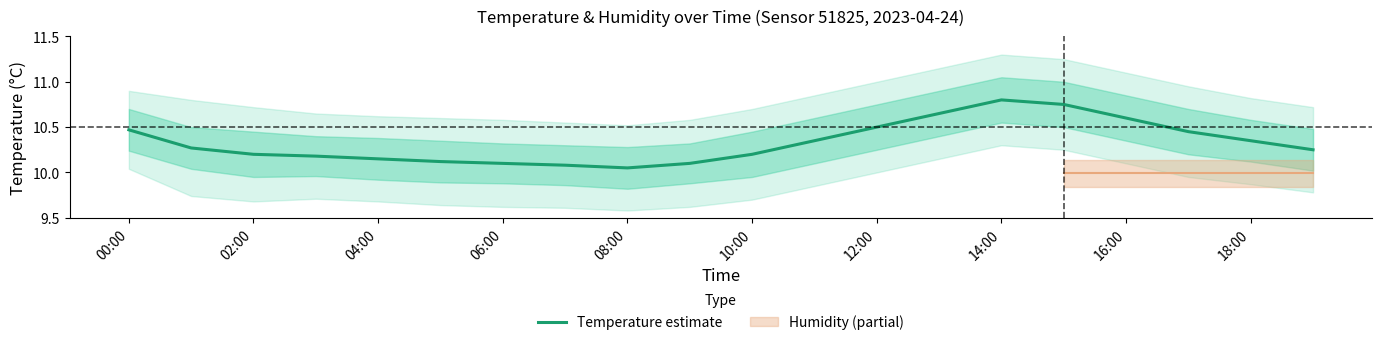

Is it true that Temperature estimate equals 10.6 at 16:00?

True